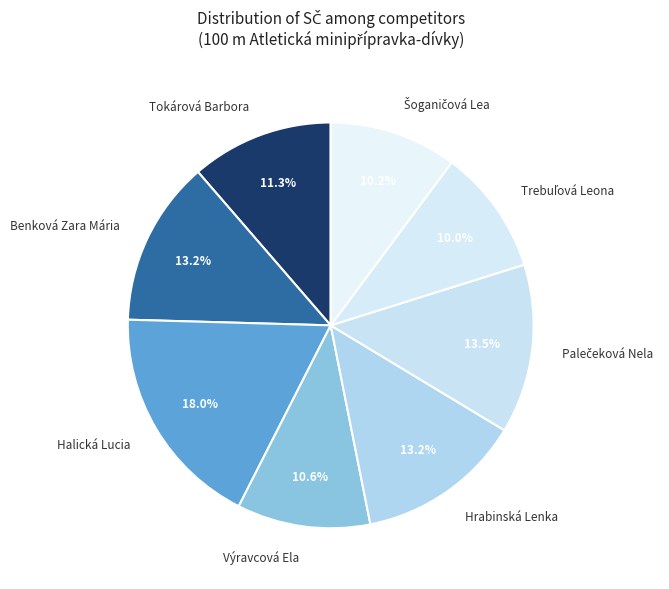

Count the number of slices in the pie.

8